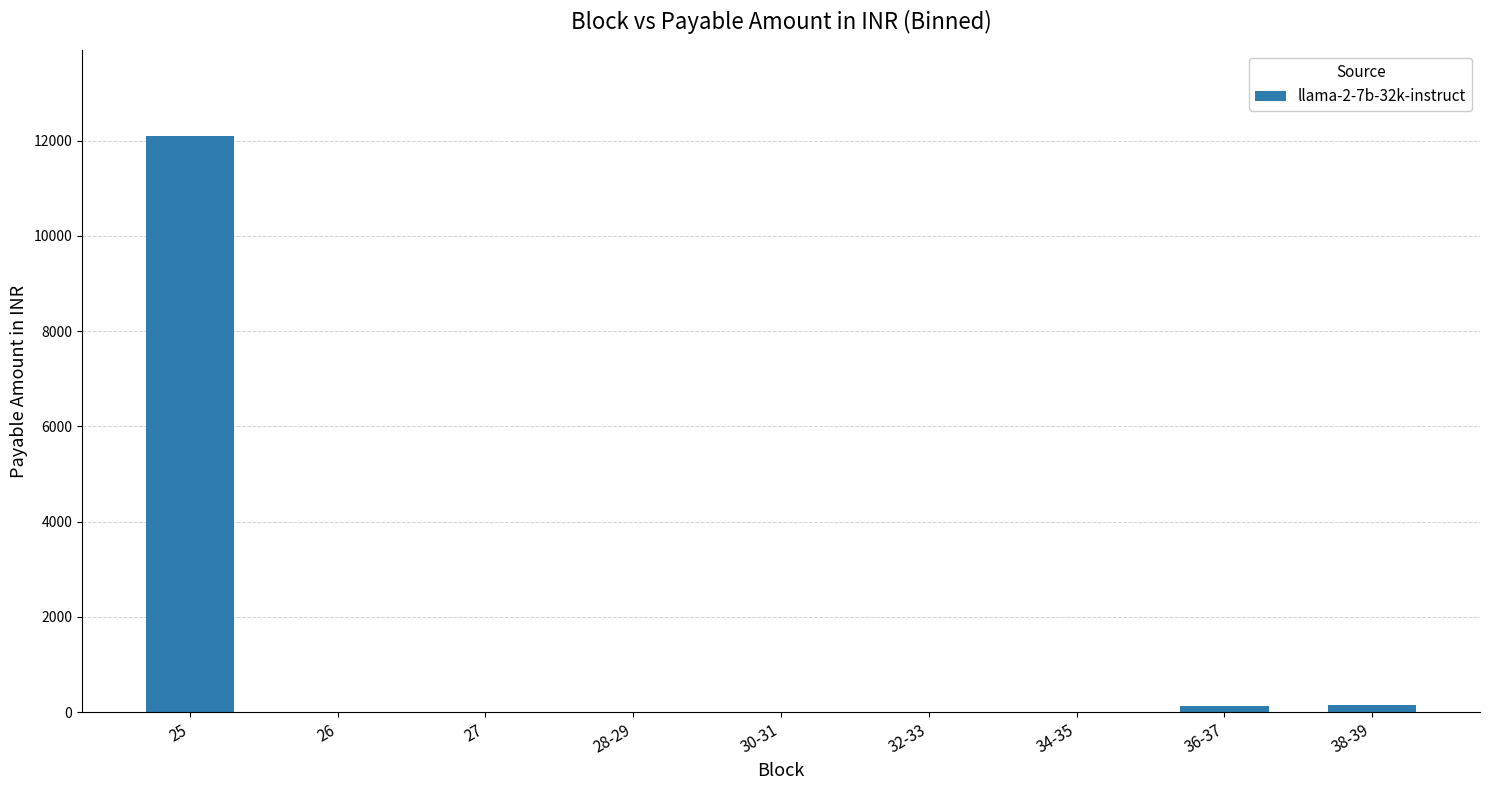

Where does the data first go above 7?

25